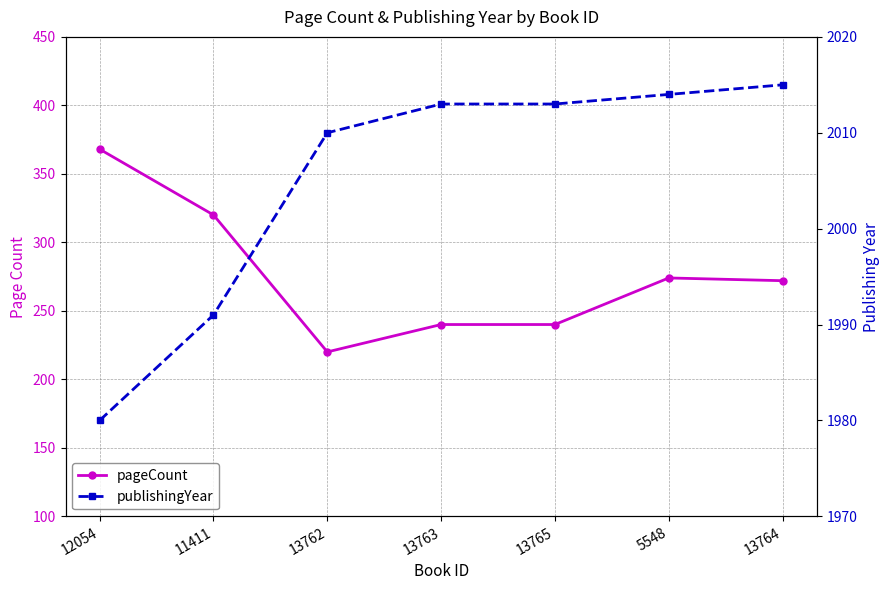

What is the sum of all pageCount values?

1934